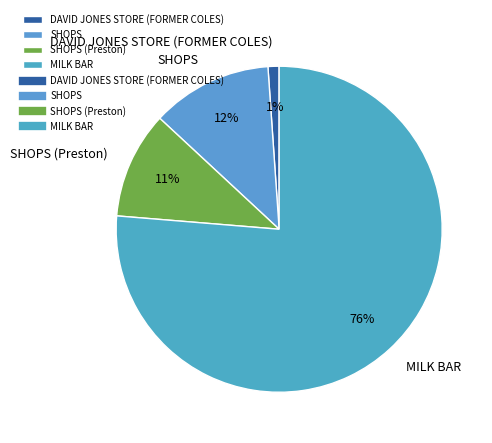

Does any single category account for the majority?

Yes